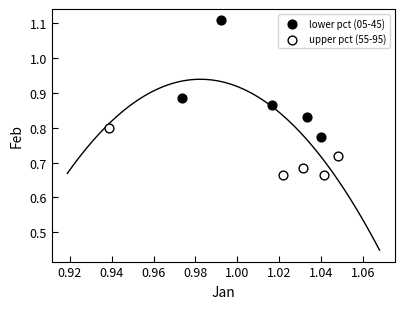

Which series contains the highest Y value?

lower pct (05-45)